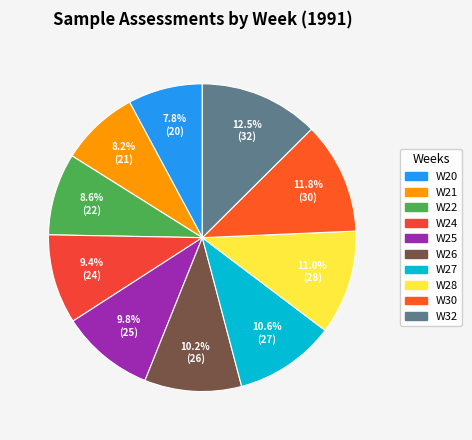

What percentage do W24 and W26 together represent?

19.6%